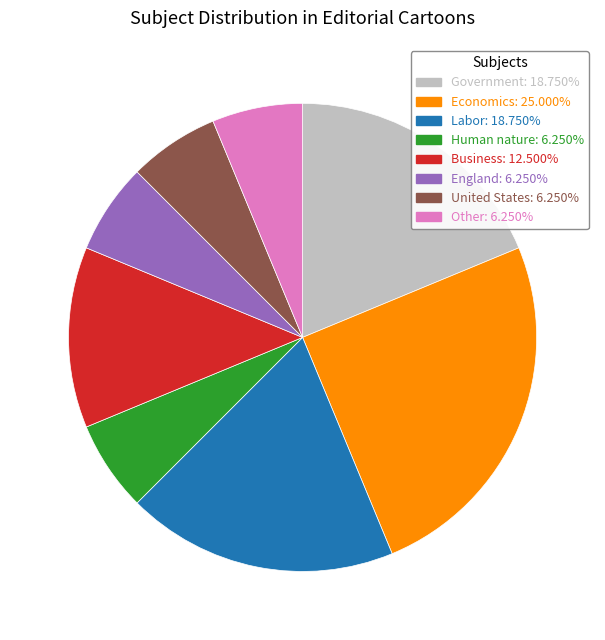

Do Other and Business together represent more than half of the pie?

No